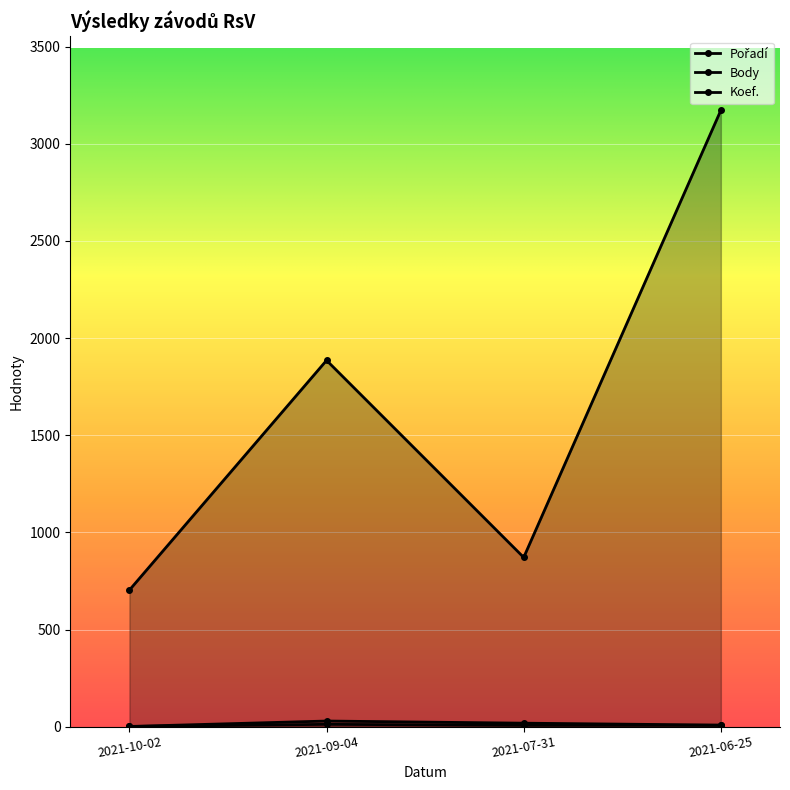

How many lines are shown in the chart?

3